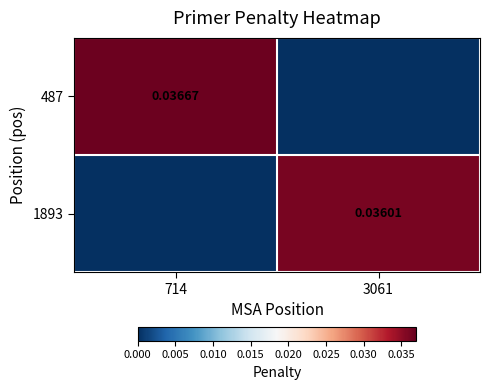

Which category has the lowest value across all series?

3061